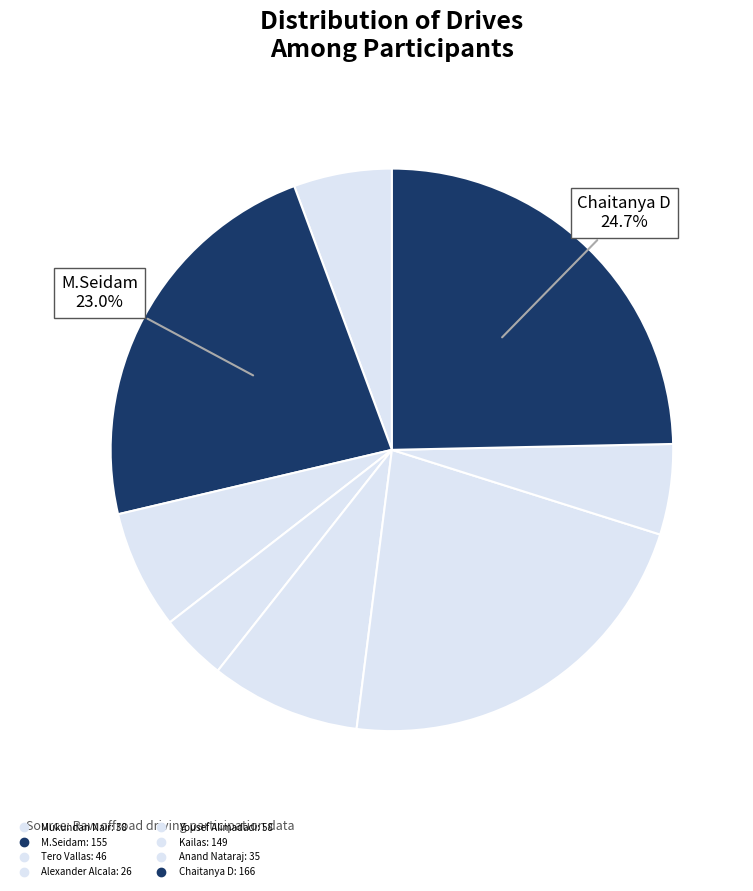

Rank the categories by value from highest to lowest.

Chaitanya D, M.Seidam, Kailas, Yousef Alimadadi, Tero Vallas, Mukundan Nair, Anand Nataraj, Alexander Alcala